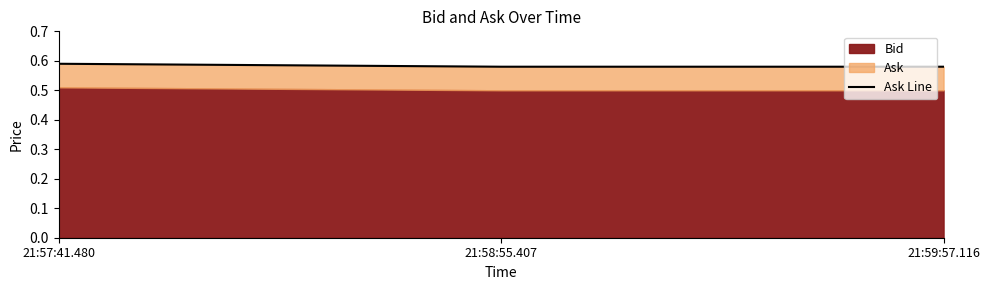

Reading left to right, extract all data points from this chart.

0.6	0.6	0.6